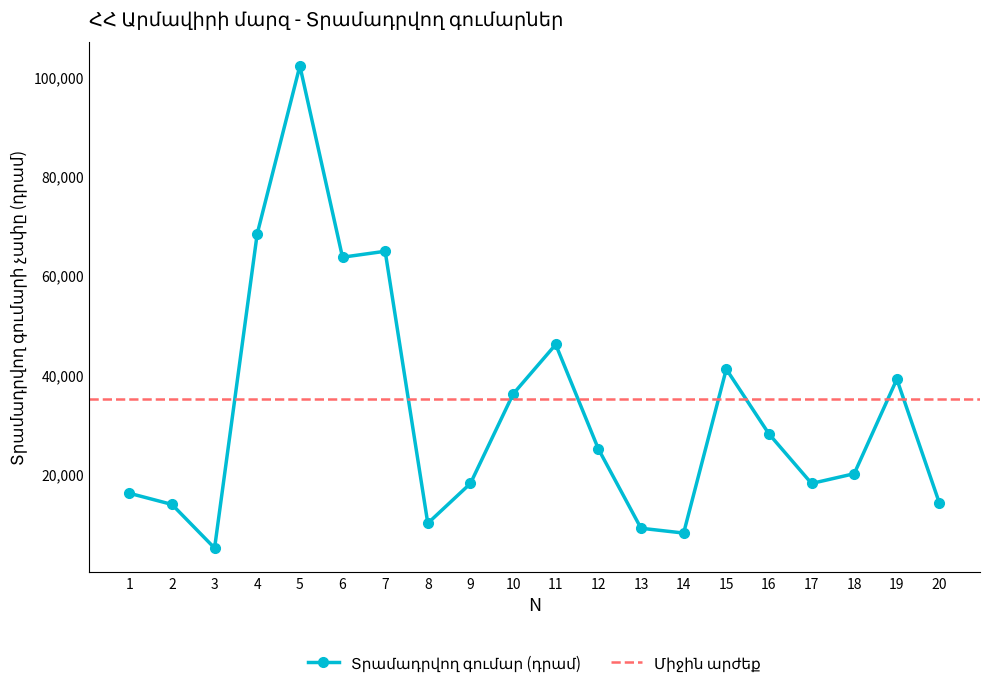

Count the number of categories in the chart.

20